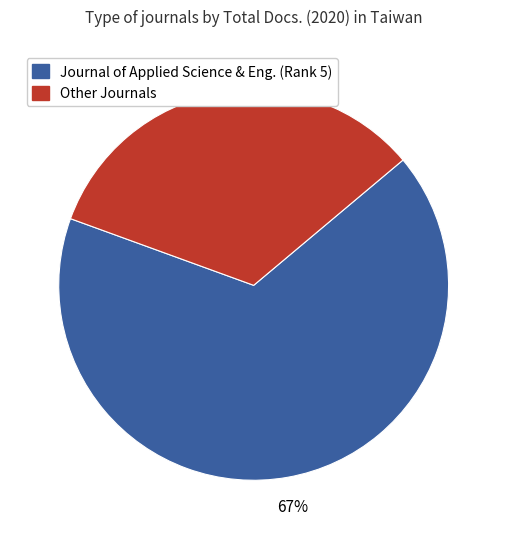

To the nearest percent, what is the average slice percentage?

50%